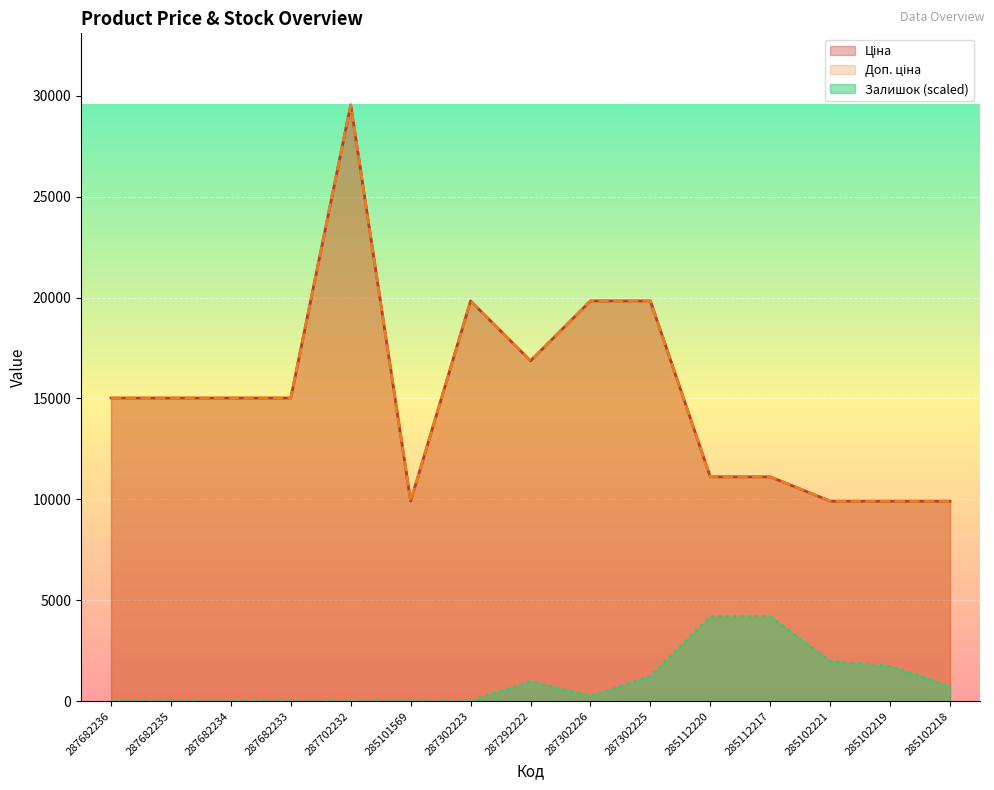

True or false: Ціна has more than 0 interior local peaks.

True